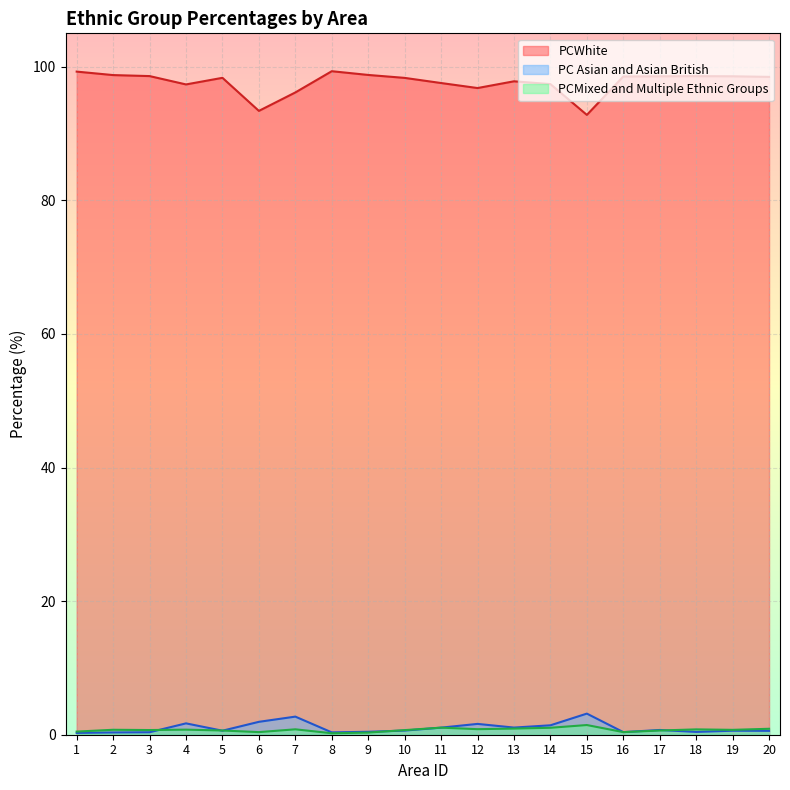

How many lines are shown in the chart?

3